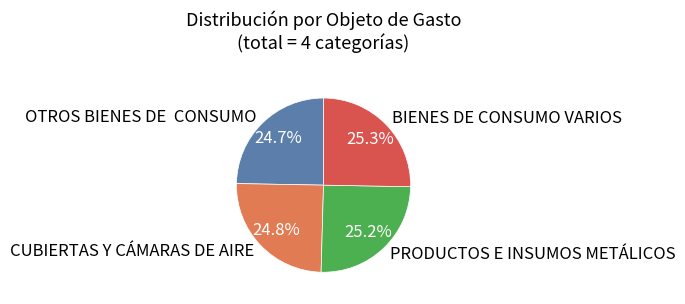

Approximately how many times larger is the value at BIENES DE CONSUMO VARIOS compared to CUBIERTAS Y CÁMARAS DE AIRE?

1.0